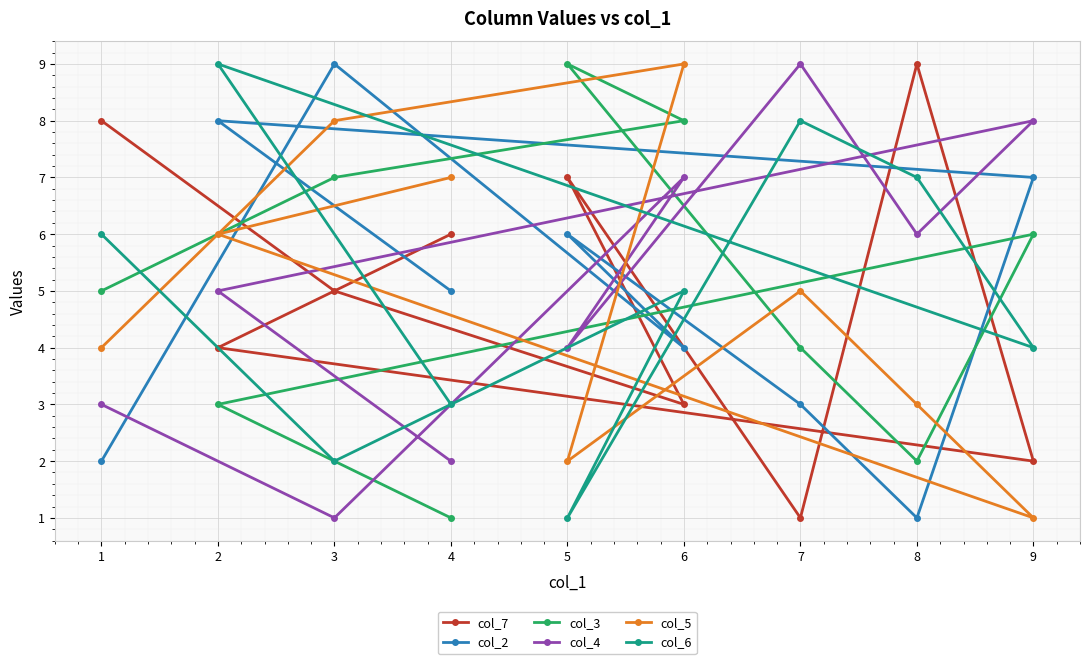

At 3, list the series in order from smallest to largest.

col_4, col_6, col_7, col_3, col_5, col_2